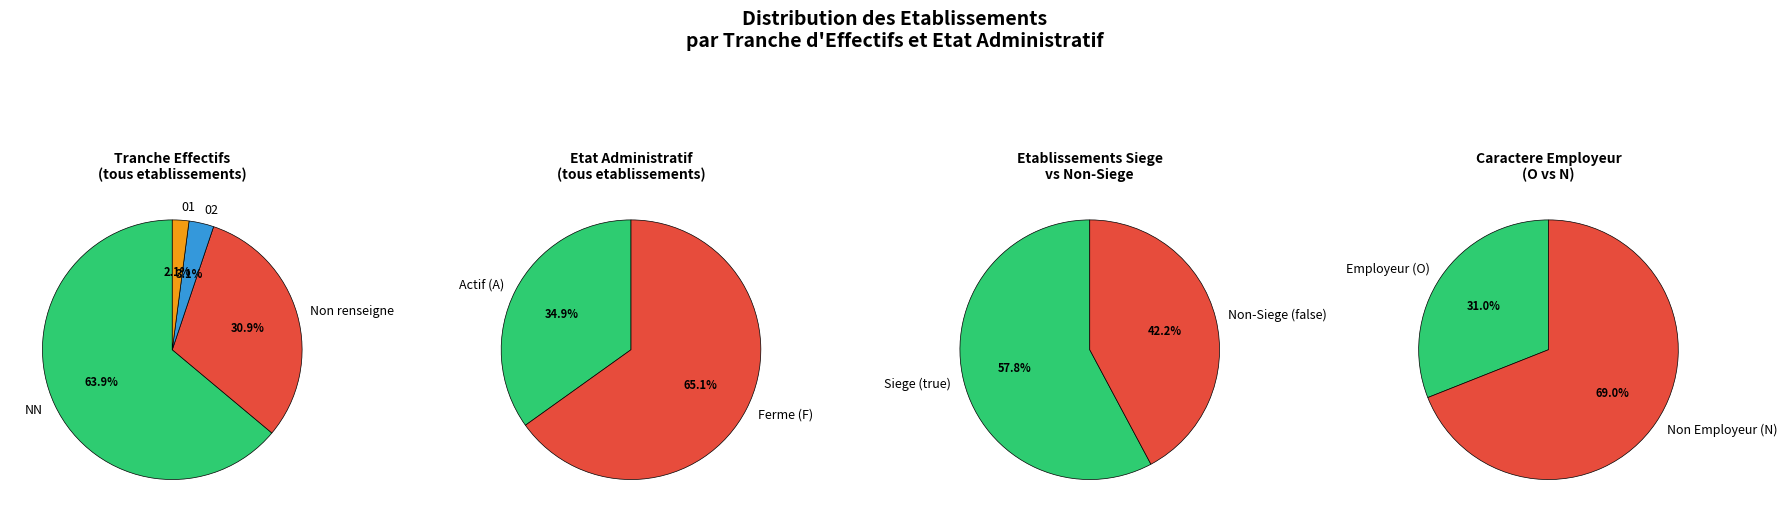

What is the largest slice in the pie chart?

NN